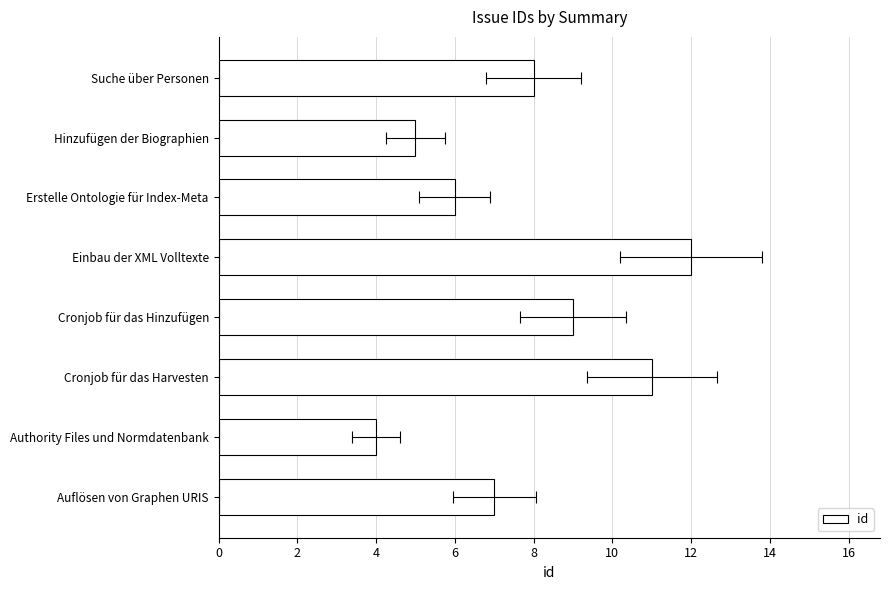

How many series are shown in this chart?

1